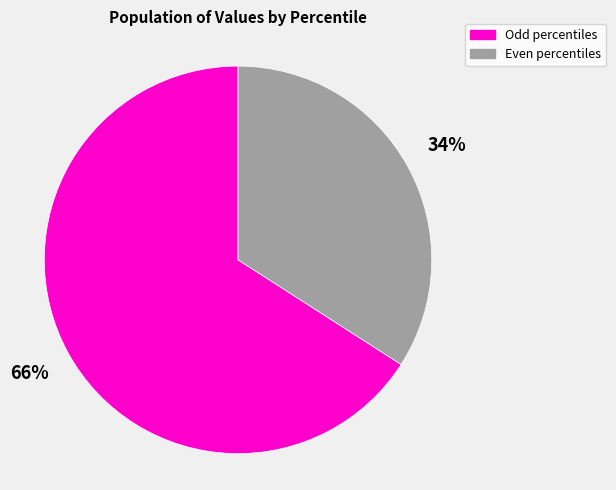

Is there any slice that represents more than half of the pie?

Yes